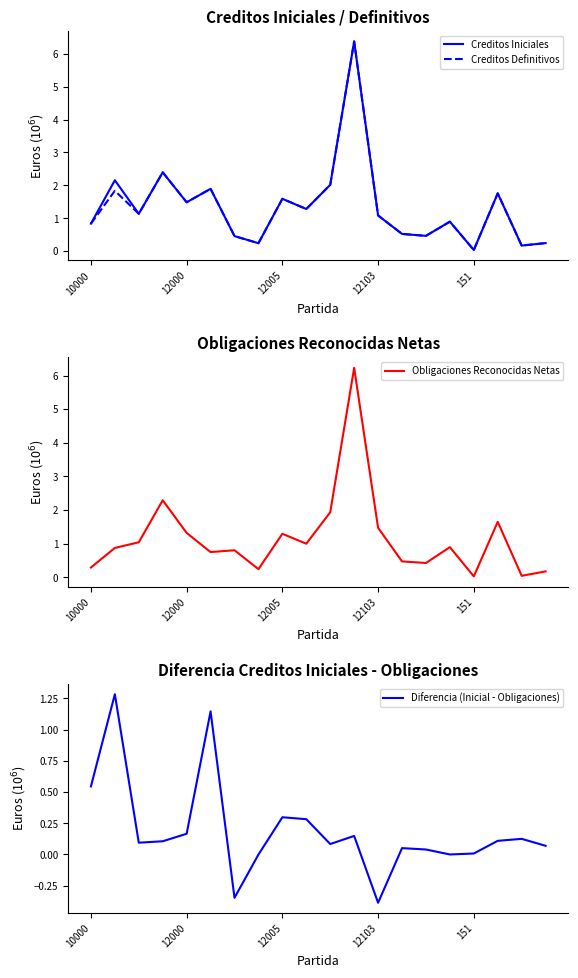

Is the value of Creditos Definitivos at 12005 greater than the value of Creditos Iniciales at 10000?

Yes